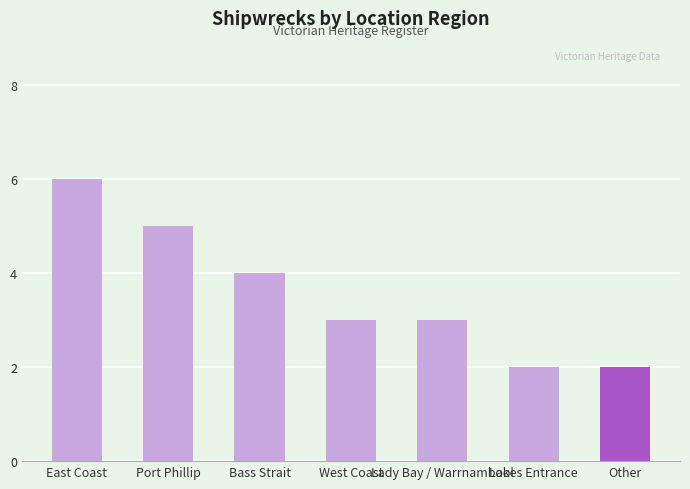

True or false: the data shows 1 at Lady Bay / Warrnambool.

False